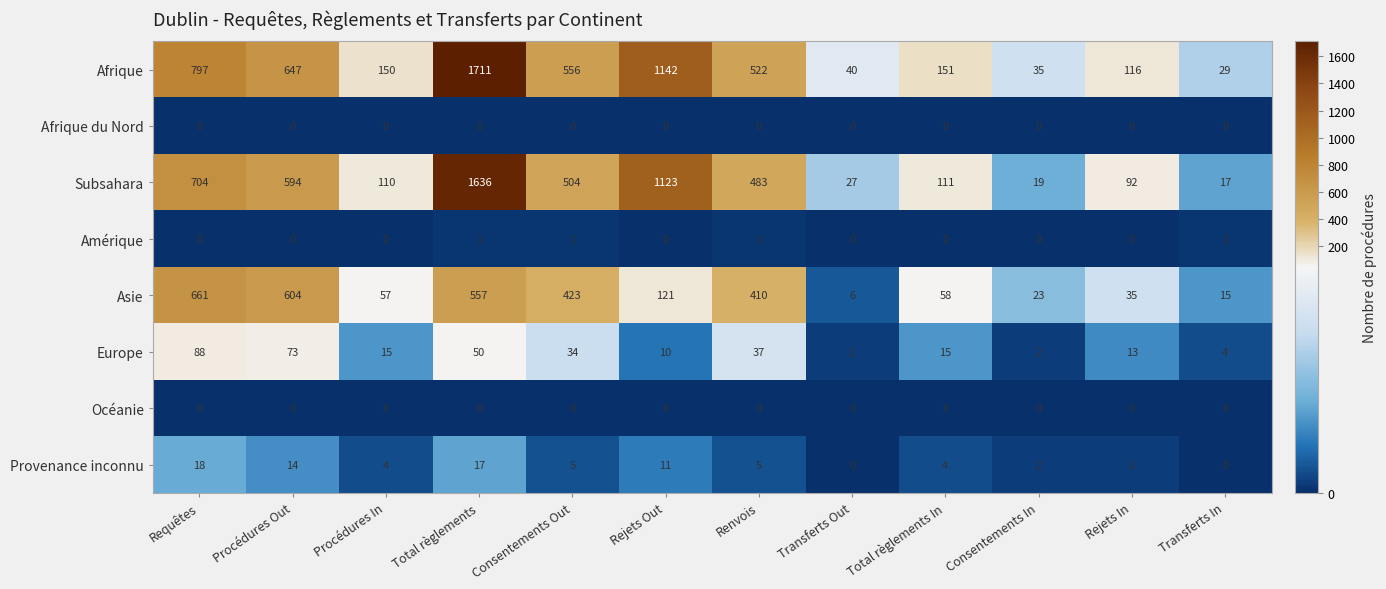

At how many categories does at least one series exceed 348?

6